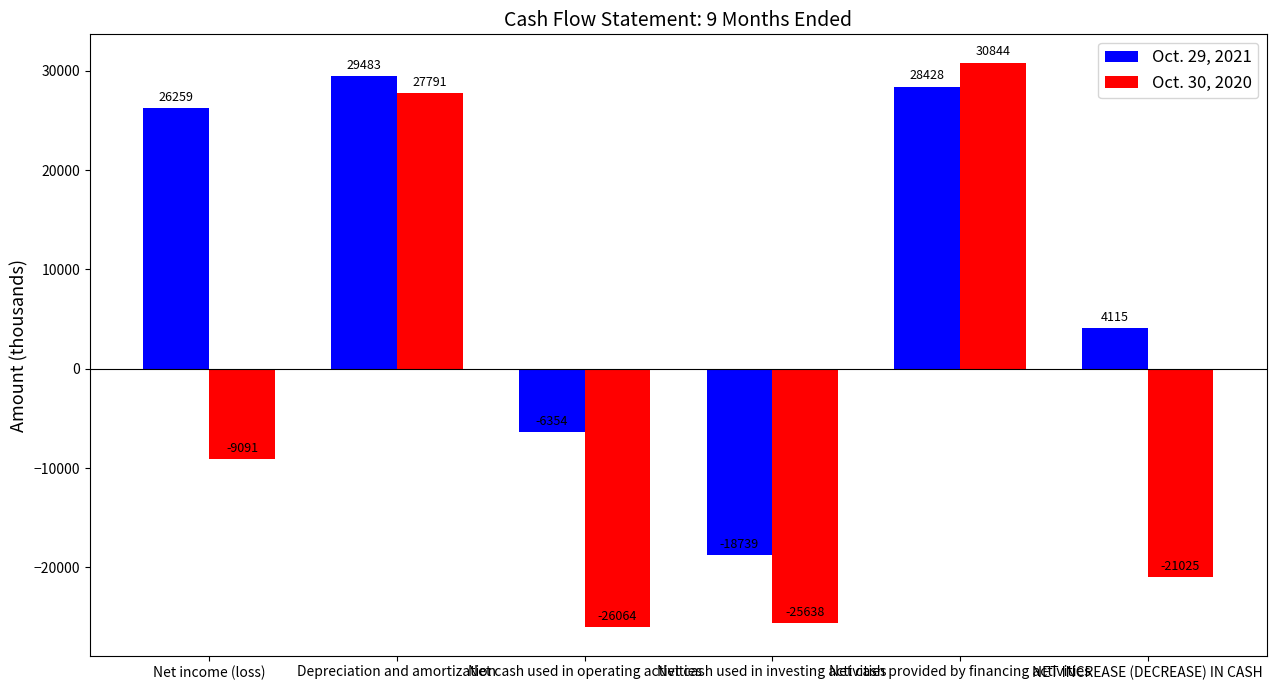

What is the total value across all series at Net cash used in operating activities?

-32418